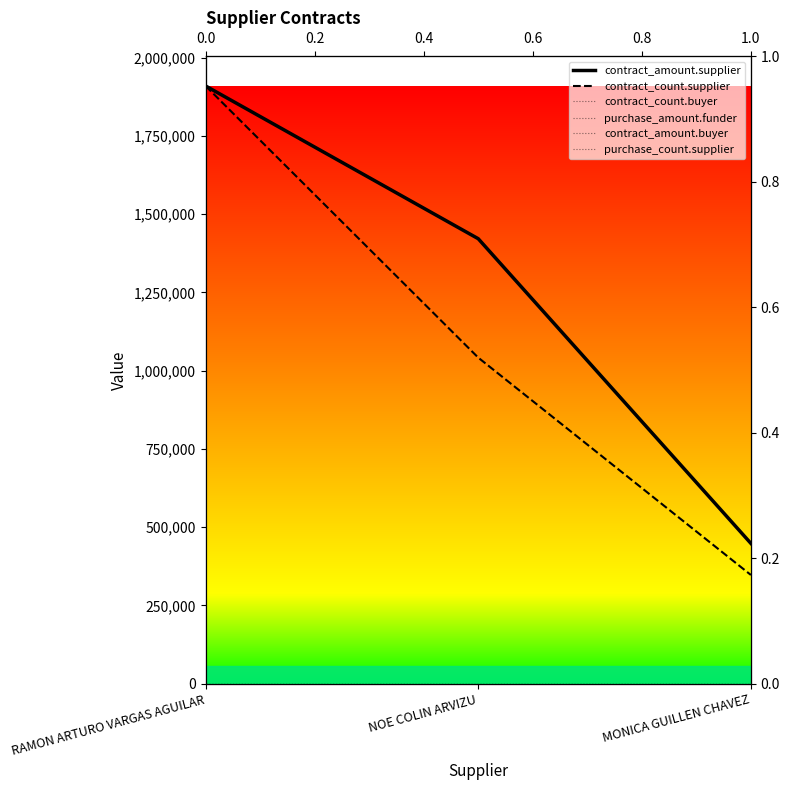

Reading left to right, extract all data points from this chart.

contract_amount.supplier: 1909264.1	1421279.4	448000.0
contract_count.supplier: 1909264.1	1041416.8	347138.9
contract_count.buyer: 0.0	0.0	0.0
purchase_amount.funder: 0.0	0.0	0.0
contract_amount.buyer: 0.0	0.0	0.0
purchase_count.supplier: 0.0	0.0	0.0